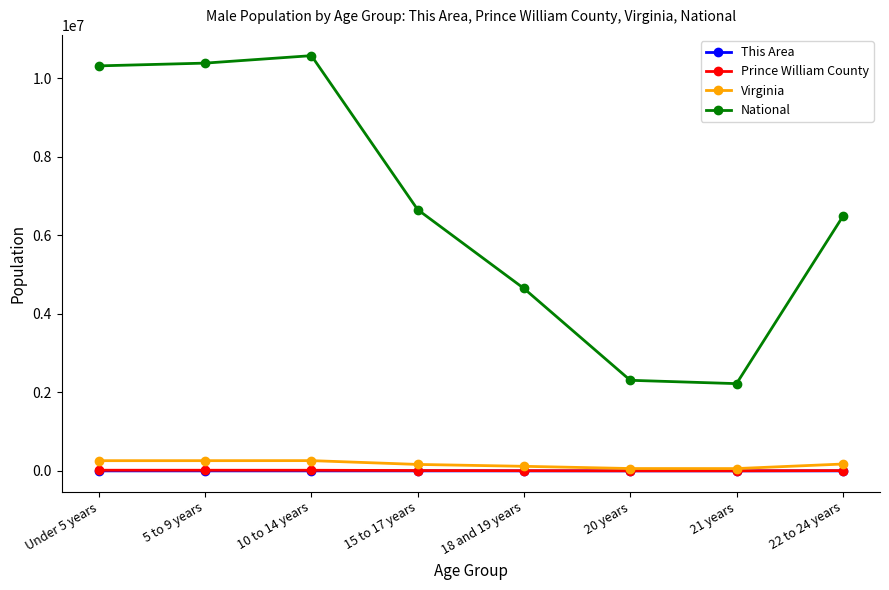

True or false: National has a value of 2308319 at 20 years.

True